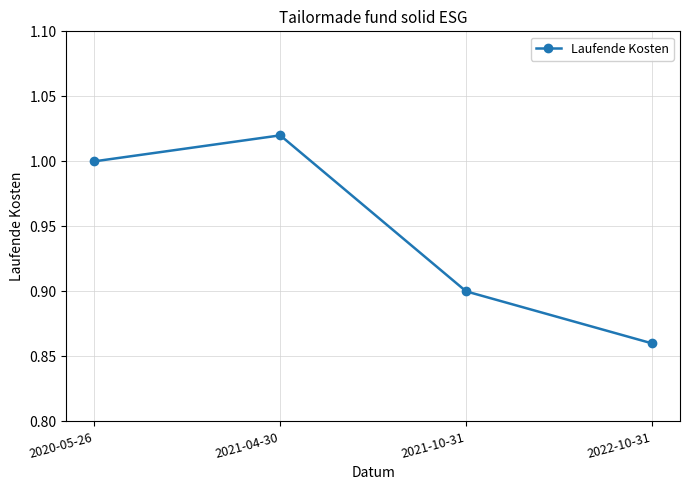

How many values are below 1?

2